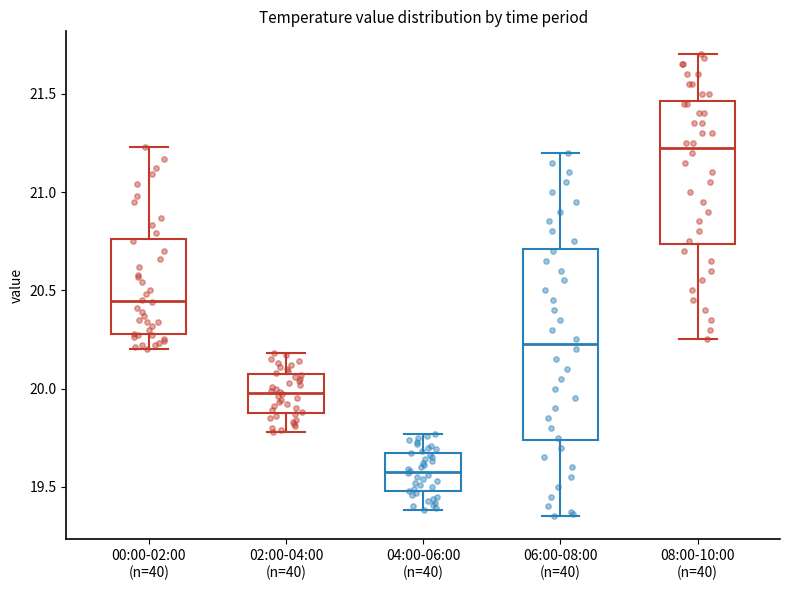

Where is the lower edge of the box for 06:00-08:00 (n=40) on the y-axis? The values are not printed on the chart, so give them approximately, as read against the axis.

19.75